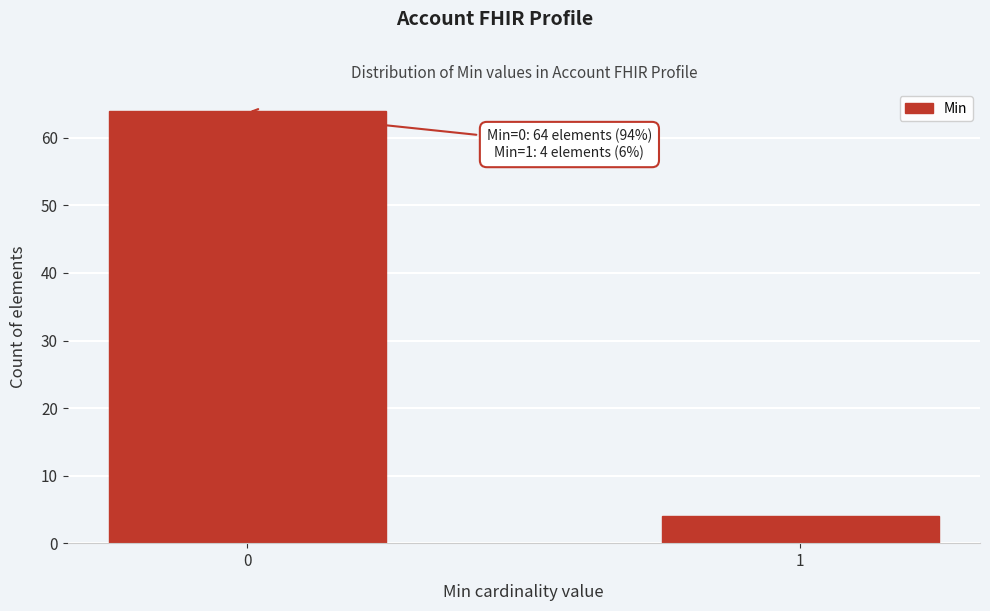

Reading left to right, list all the values displayed in this chart.

0=64	1=4